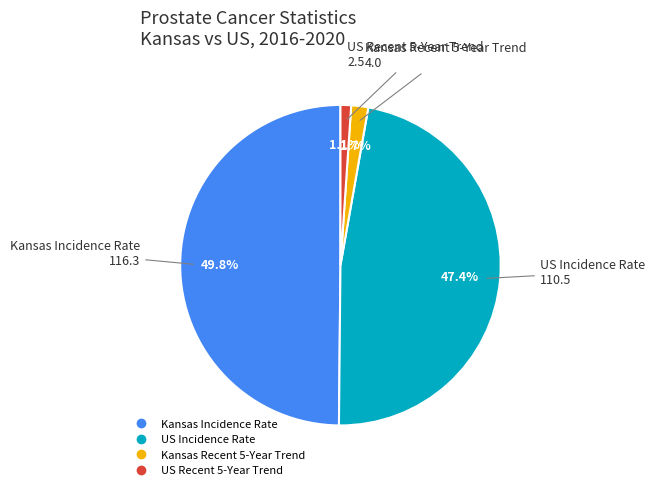

How many segments does this pie chart have?

4